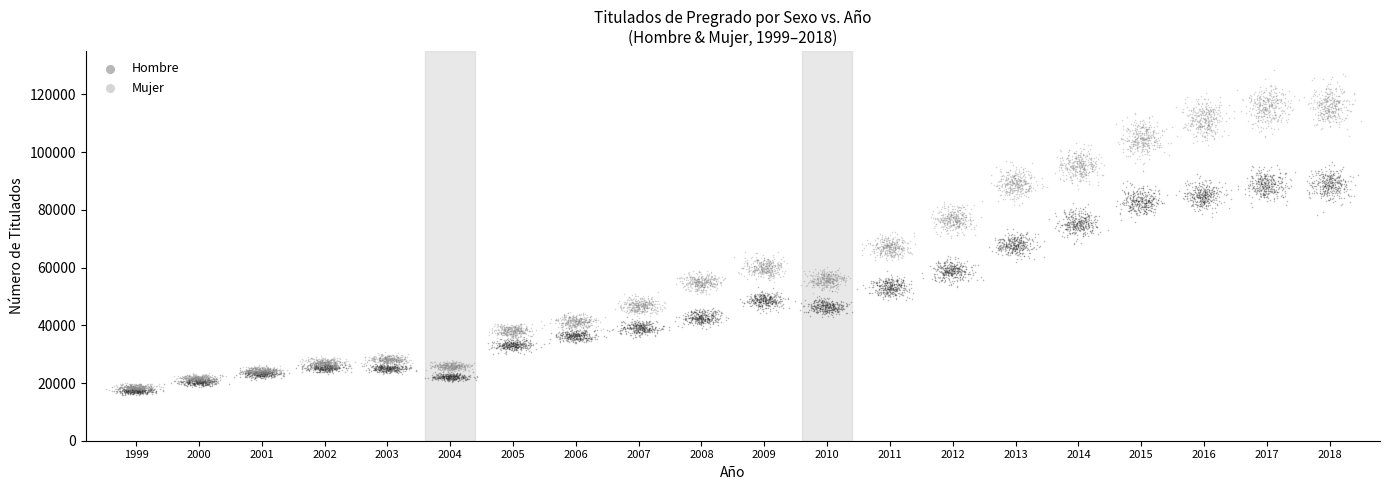

Which series has the largest Y range (max minus min)?

Mujer